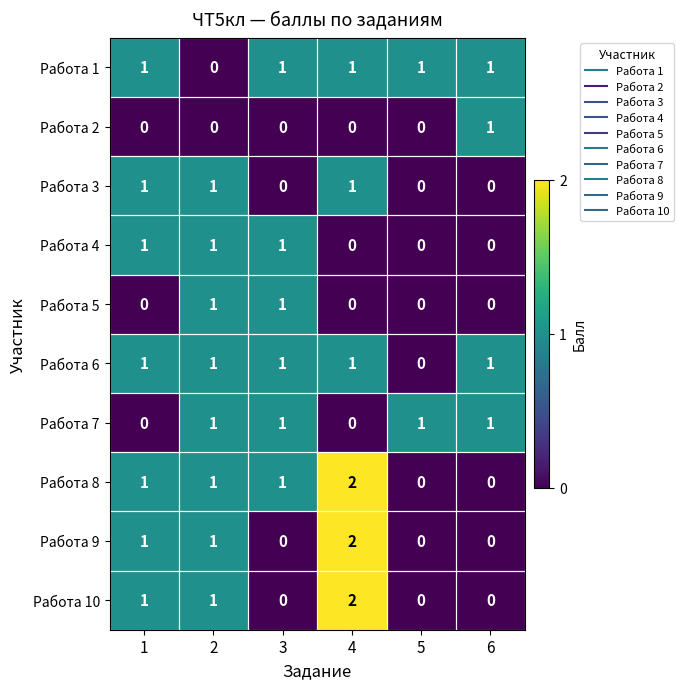

The value of Работа 7 at 3 is 0. True or false?

False